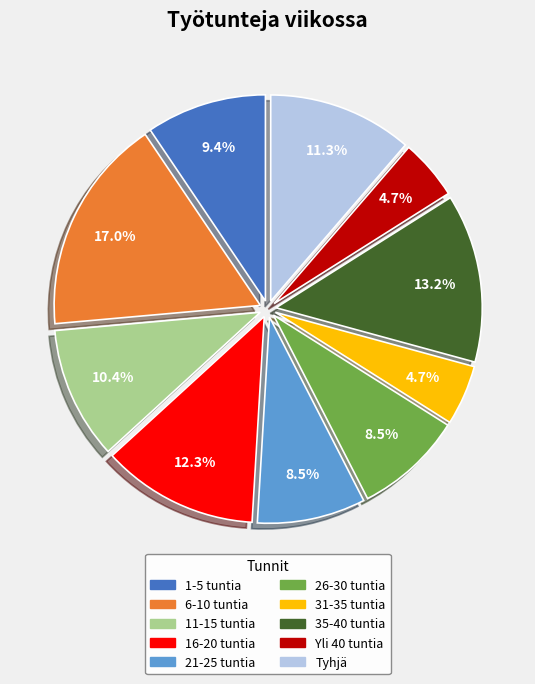

Does 6-10 tuntia represent more than half of the total?

No